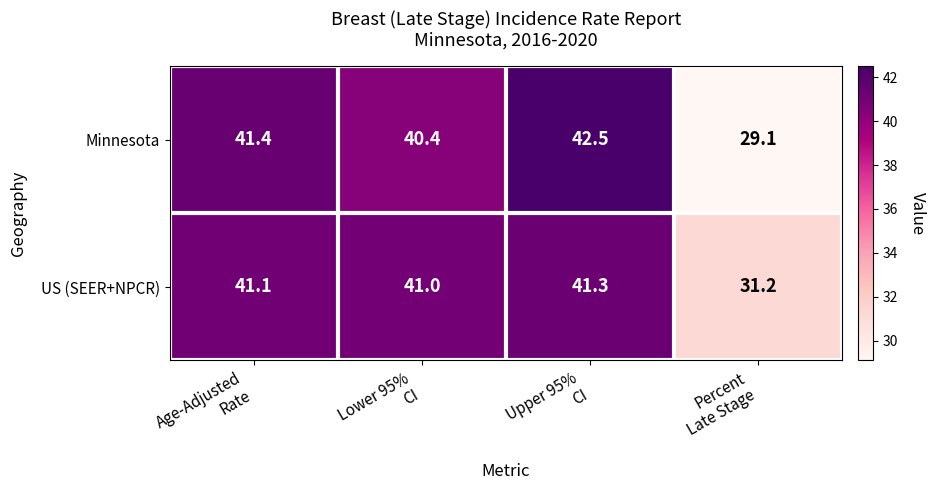

What is the maximum value shown in the chart?

42.5